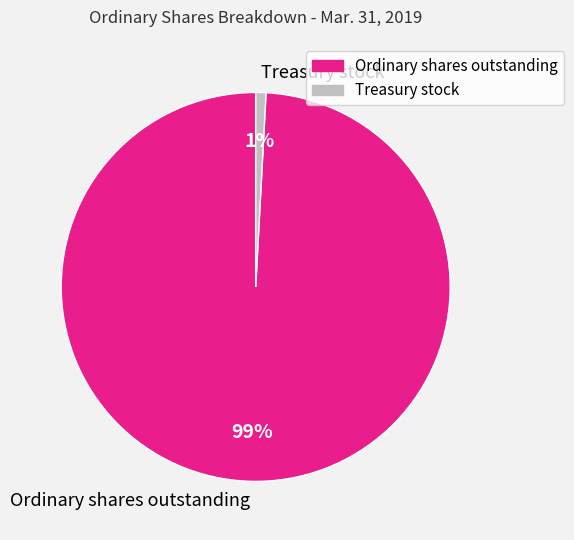

Which slice is the largest?

Ordinary shares outstanding